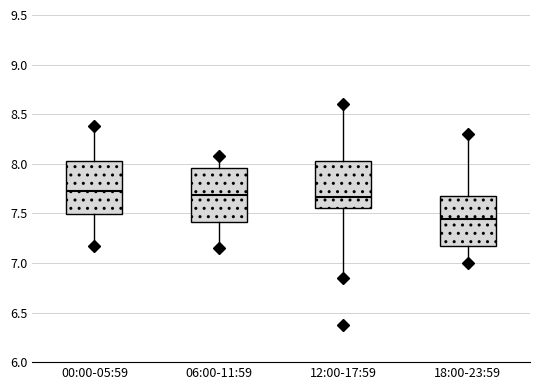

Reading left to right, transcribe this box plot: for each box, give where its median line is, the range the box spans, and where its two whiskers end, as read against the y-axis. The values are not printed on the chart, so give them approximately, as read against the axis.

00:00-05:59: median 7.75, box 7.50 to 8.05, whiskers 7.15 to 8.40
06:00-11:59: median 7.70, box 7.40 to 7.95, whiskers 7.15 to 8.10
12:00-17:59: median 7.65, box 7.55 to 8.05, whiskers 6.90 to 8.60
18:00-23:59: median 7.45, box 7.15 to 7.70, whiskers 7.00 to 8.30